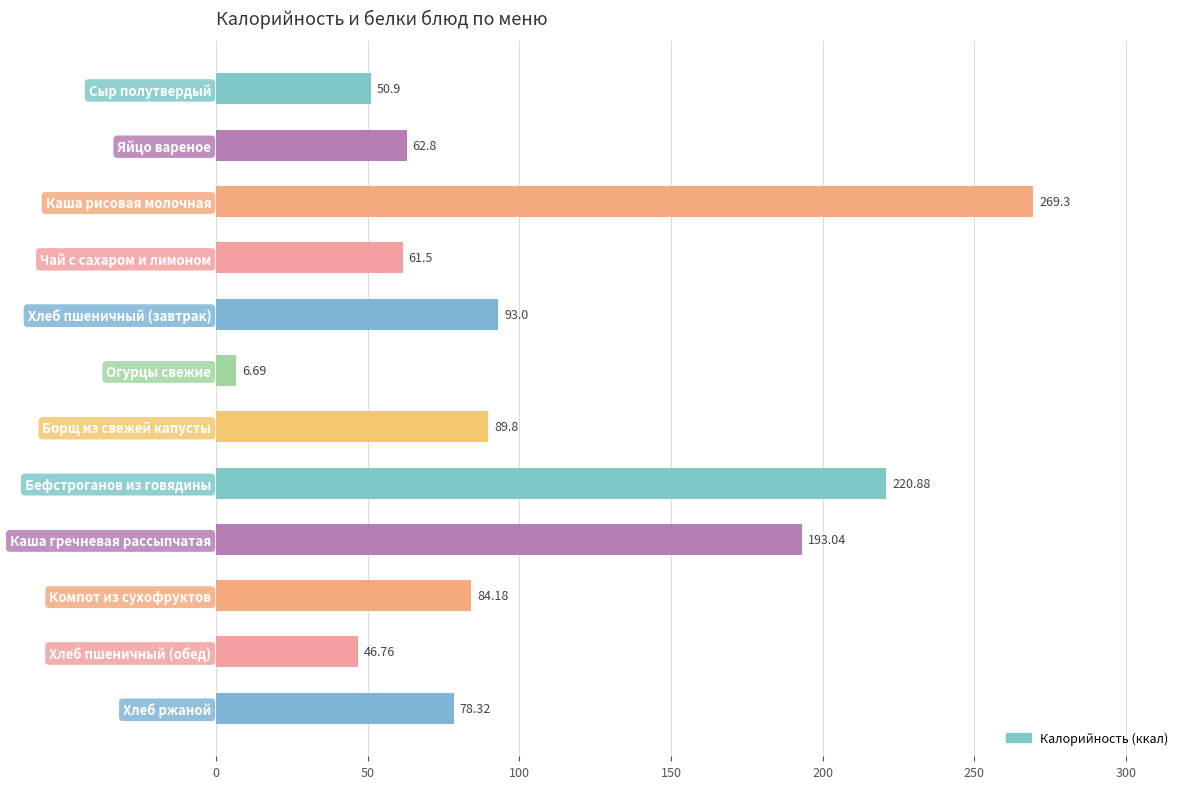

List the labels in order of value, largest first.

Каша рисовая молочная, Бефстроганов из говядины, Каша гречневая рассыпчатая, Хлеб пшеничный (завтрак), Борщ из свежей капусты, Компот из сухофруктов, Хлеб ржаной, Яйцо вареное, Чай с сахаром и лимоном, Сыр полутвердый, Хлеб пшеничный (обед), Огурцы свежие